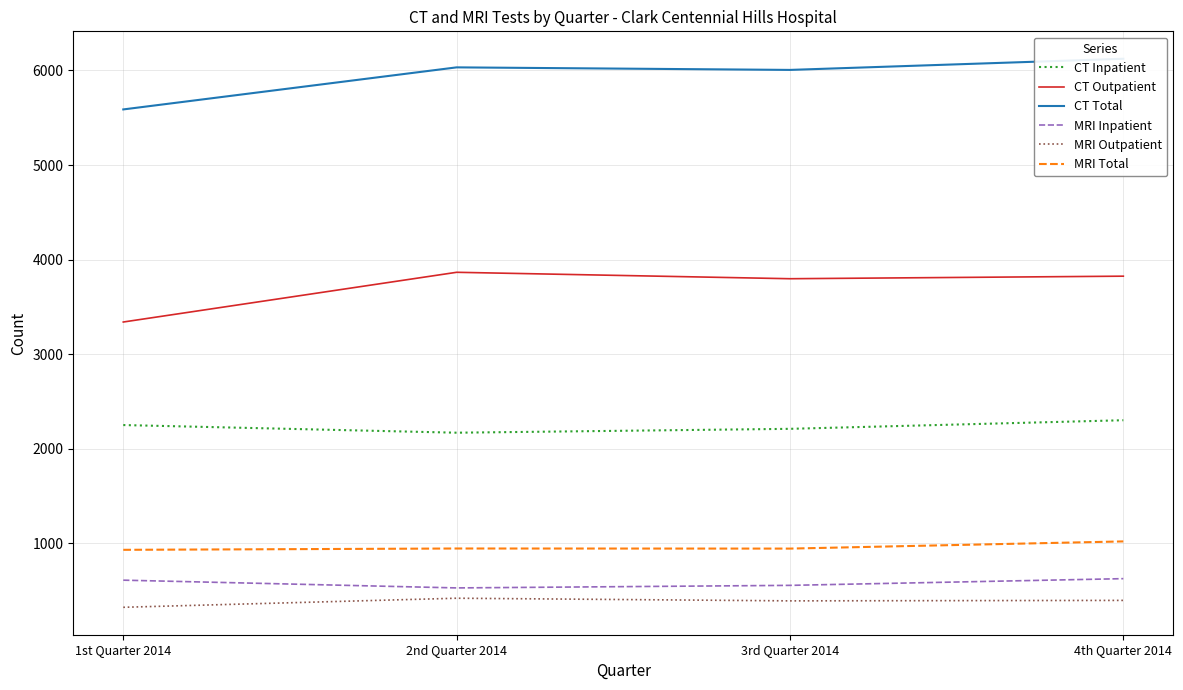

List the series in order of their peak value, lowest first.

MRI Outpatient, MRI Inpatient, MRI Total, CT Inpatient, CT Outpatient, CT Total